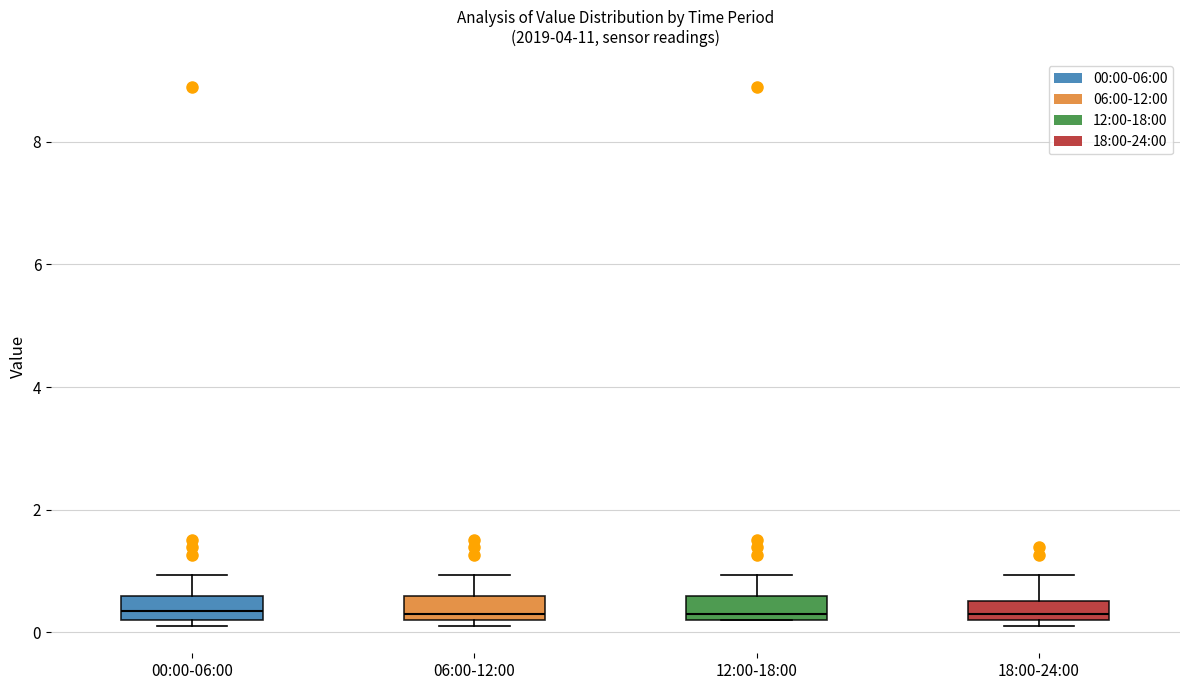

Reading left to right, read every box against the y-axis: the position of its median line, the range the box covers, and the ends of its whiskers. The values are not printed on the chart, so give them approximately, as read against the axis.

00:00-06:00: median 0.4, box 0.2 to 0.6, whiskers 0.2 (just below the box's lower edge) to 1.0
06:00-12:00: median 0.4, box 0.2 to 0.6, whiskers 0.2 (just below the box's lower edge) to 1.0
12:00-18:00: median 0.4, box 0.2 to 0.6, whiskers 0.2 to 1.0
18:00-24:00: median 0.4, box 0.2 to 0.6, whiskers 0.2 (just below the box's lower edge) to 1.0